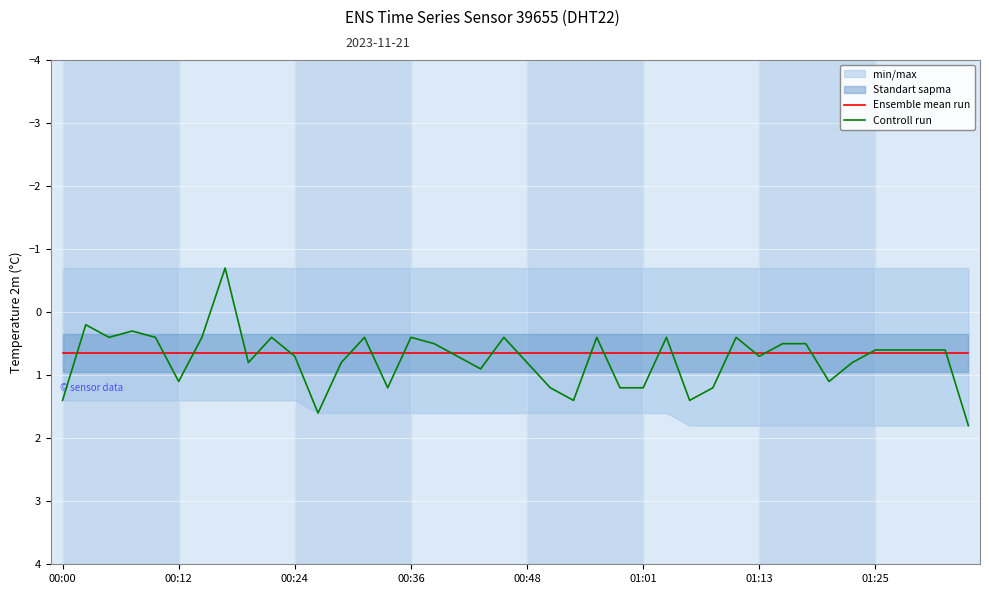

What is the value of the Ensemble mean run point at the 20th from the left?

0.7